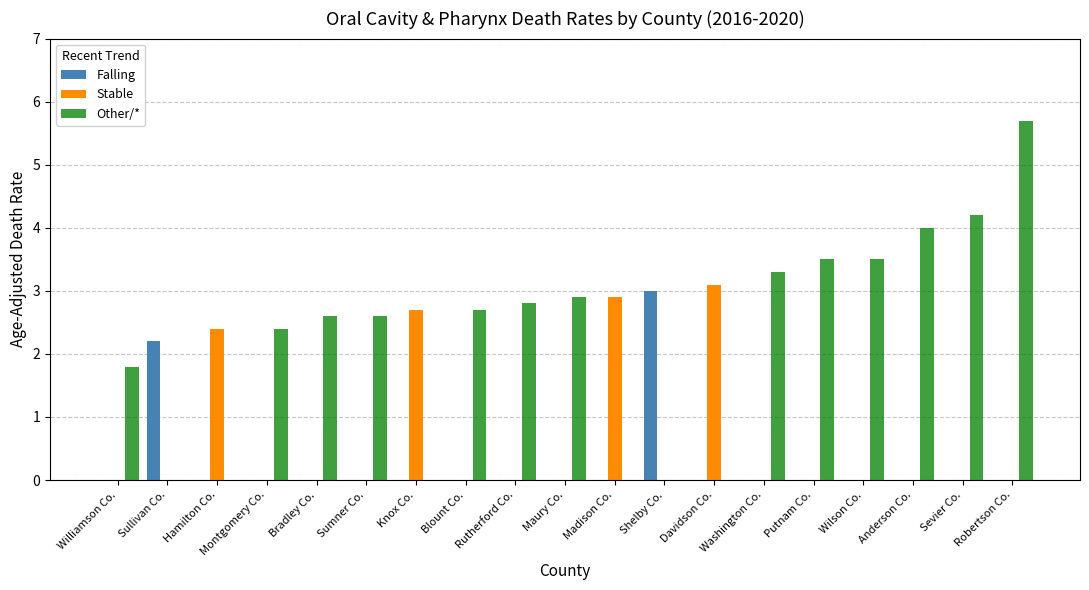

At which category is the sum across all series the highest?

Robertson Co.